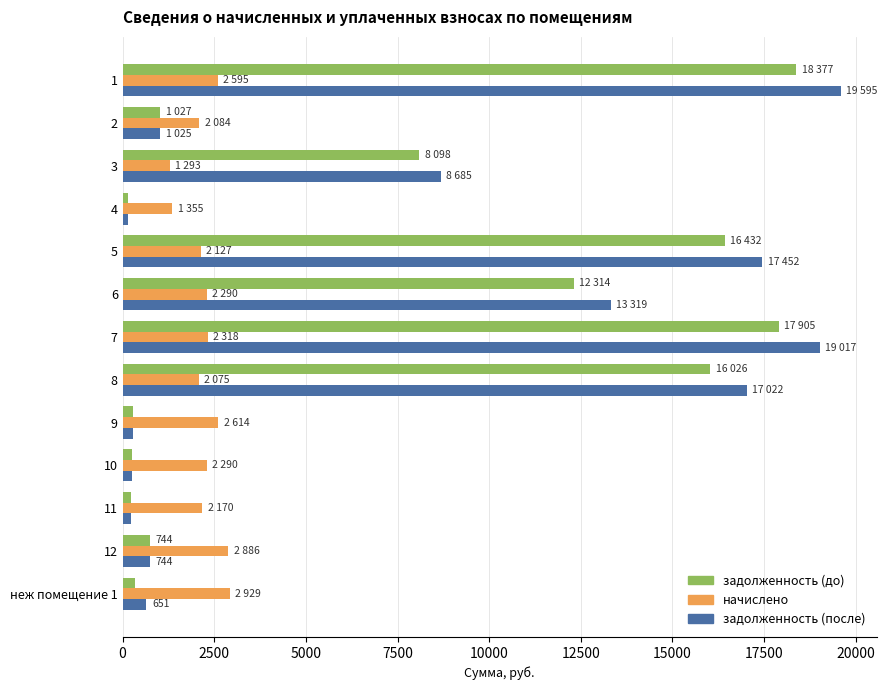

Rank the series by their maximum value, from highest to lowest.

задолженность (после), задолженность (до), начислено